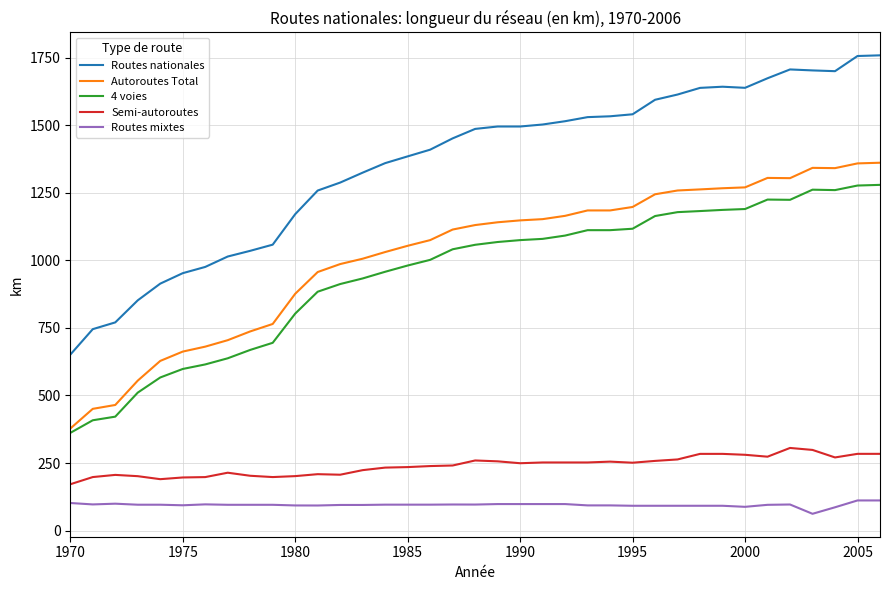

True or false: Routes nationales and Autoroutes Total intersect in this chart.

False